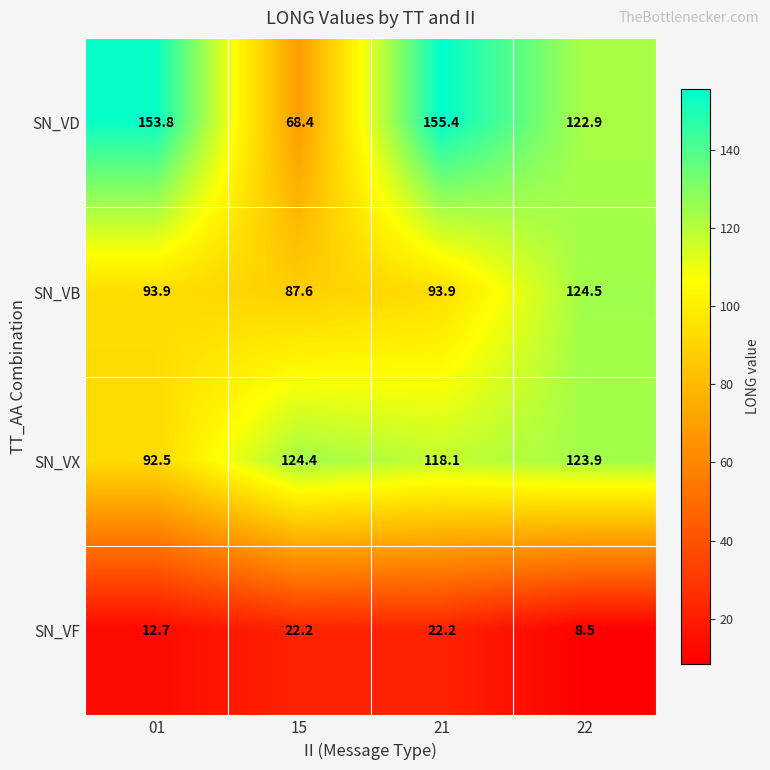

What is the total value across all series at 15?

302.6